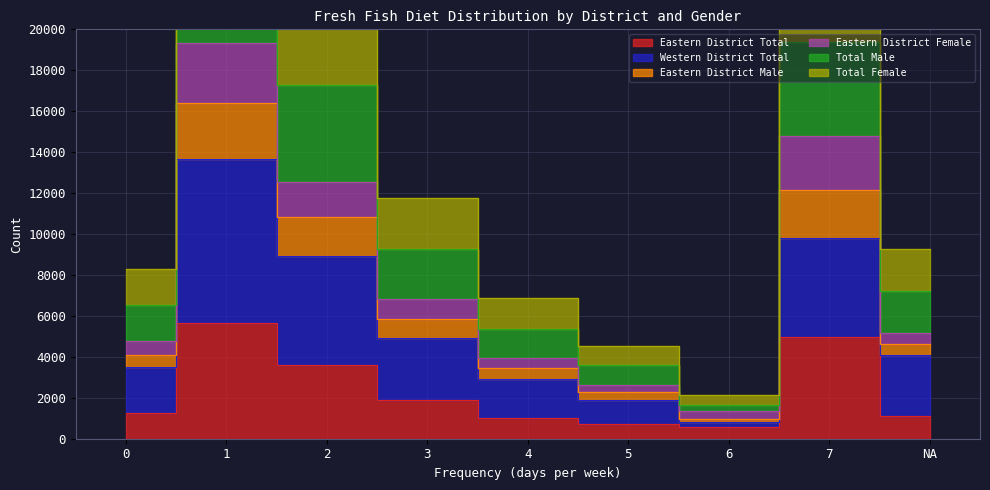

Which series changed the most between 4 and 7?

Total Female